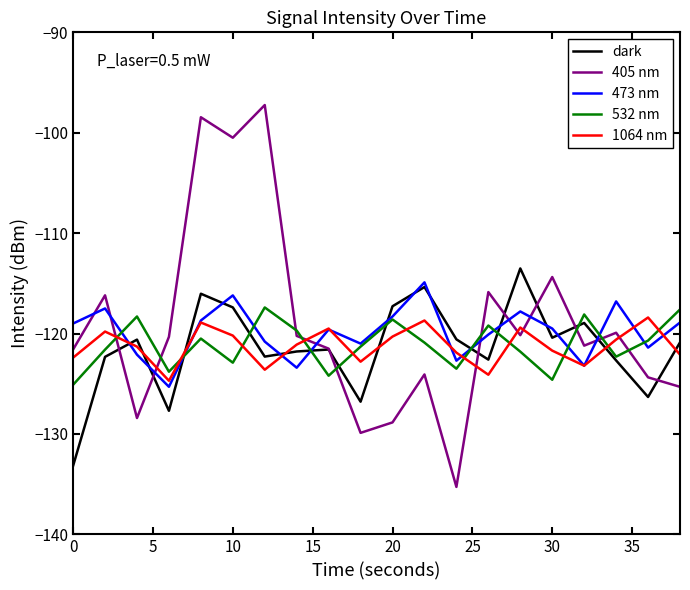

After their last crossing, which series has the higher values: 1064 nm or 532 nm?

532 nm